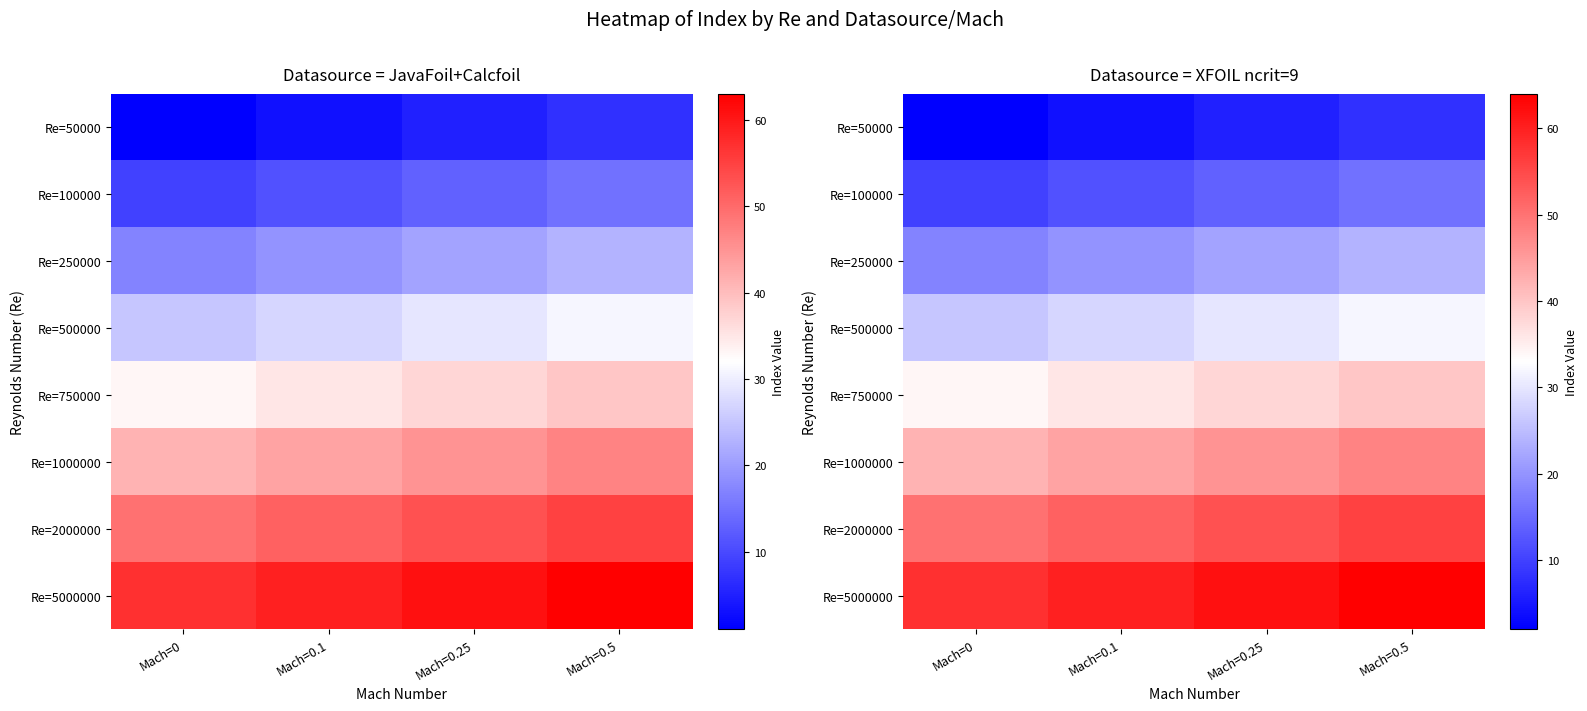

At Mach=0, list the series in order from smallest to largest.

Re=50000, Re=100000, Re=250000, Re=500000, Re=750000, Re=1000000, Re=2000000, Re=5000000